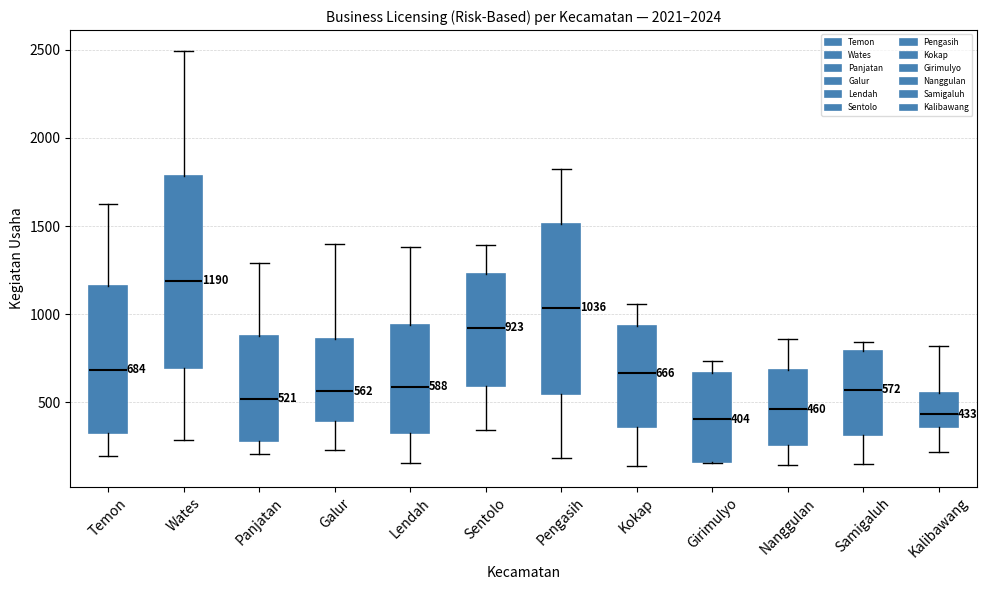

Comparing the boxes themselves (not the whiskers), which one is the tallest?

Wates